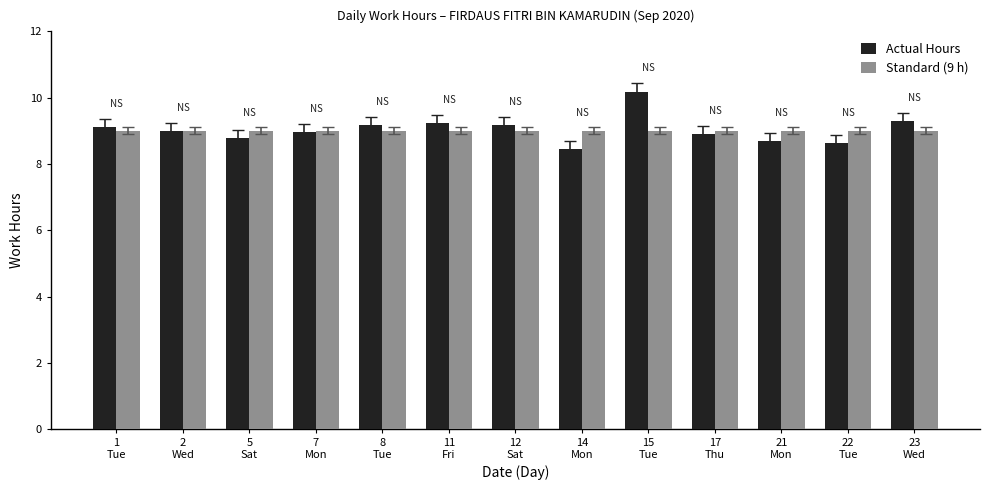

The Actual Hours series shows 5.7 at 7
Mon. True or false?

False